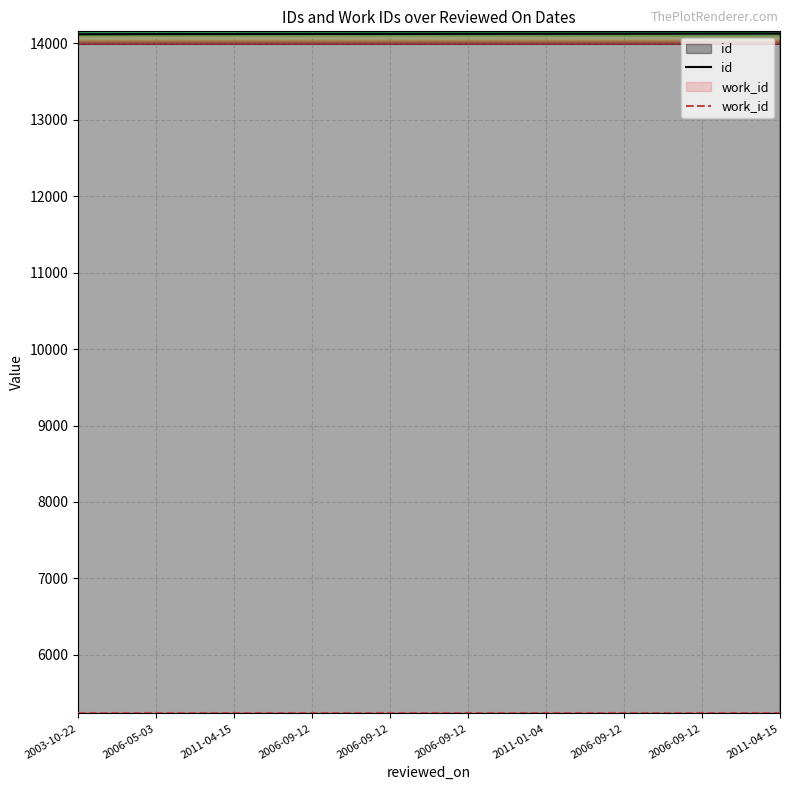

What are all the series names shown in the legend?

id, work_id